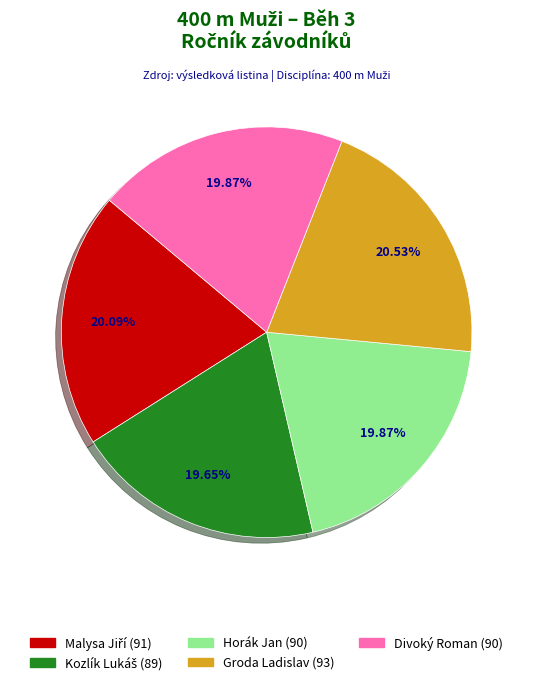

Is there any slice that represents more than half of the pie?

No